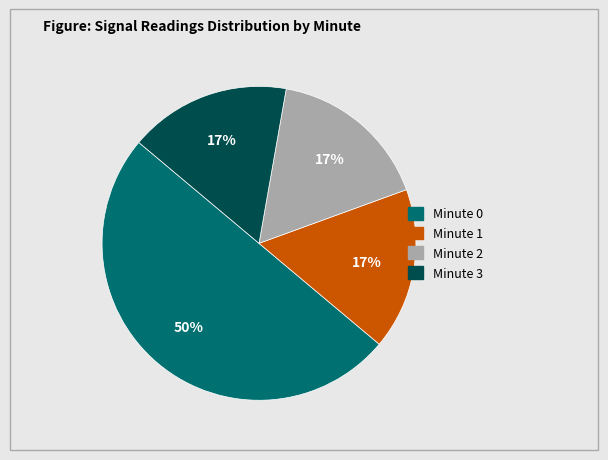

To the nearest percent, what is the difference between the largest and smallest slice percentages?

33%